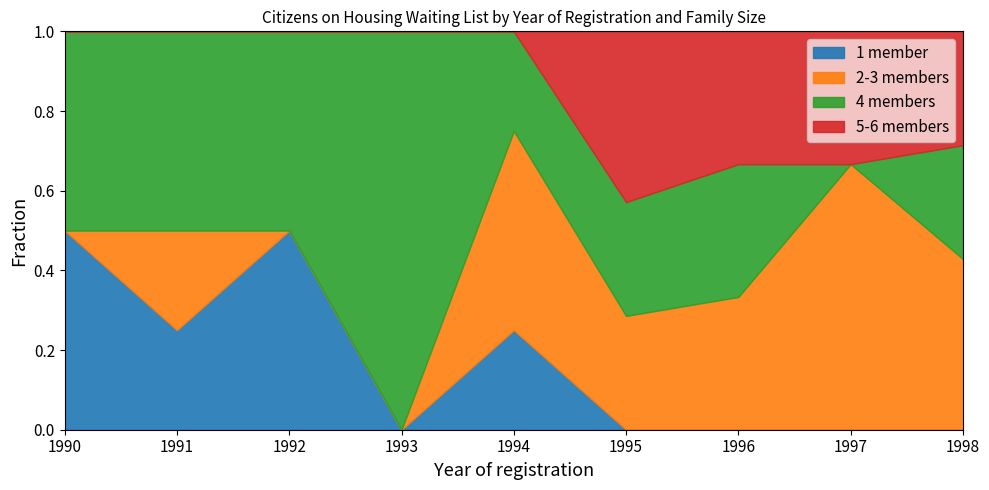

The value of 1 member at 1996 is 0.0. True or false?

True